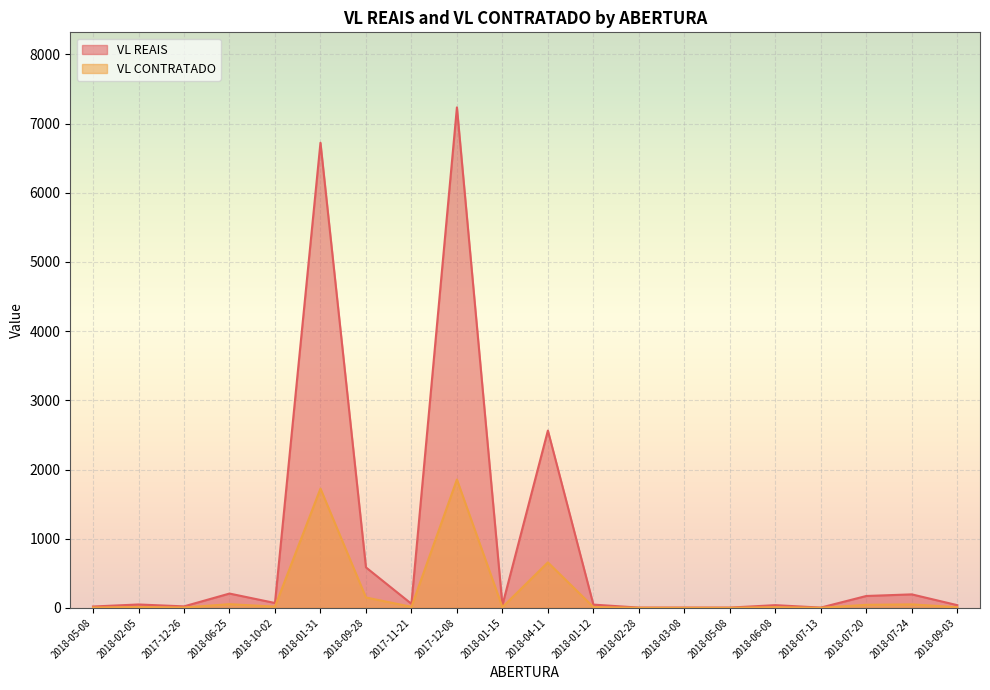

Rank the categories by VL CONTRATADO value from lowest to highest.

2018-02-28, 2018-03-08, 2018-05-08, 2018-07-13, 2018-05-08, 2017-12-26, 2018-01-15, 2018-06-08, 2018-09-03, 2018-01-12, 2018-02-05, 2017-11-21, 2018-10-02, 2018-07-20, 2018-07-24, 2018-06-25, 2018-09-28, 2018-04-11, 2018-01-31, 2017-12-08